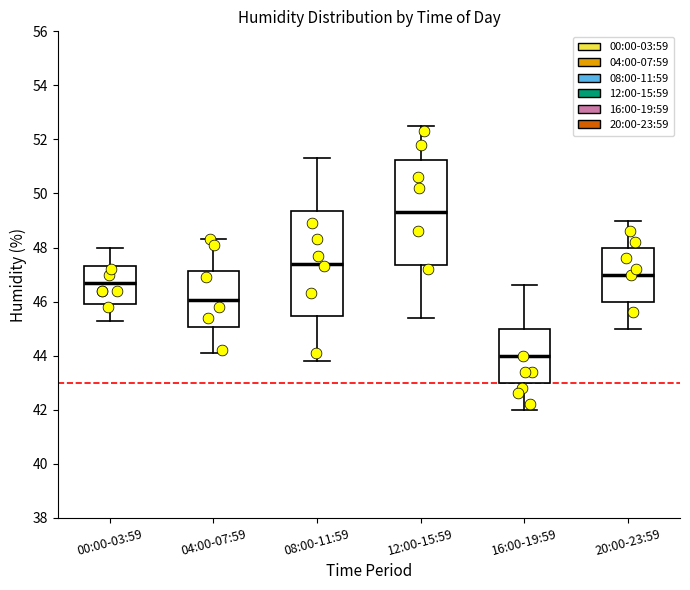

Which box has the lowest median line?

16:00-19:59